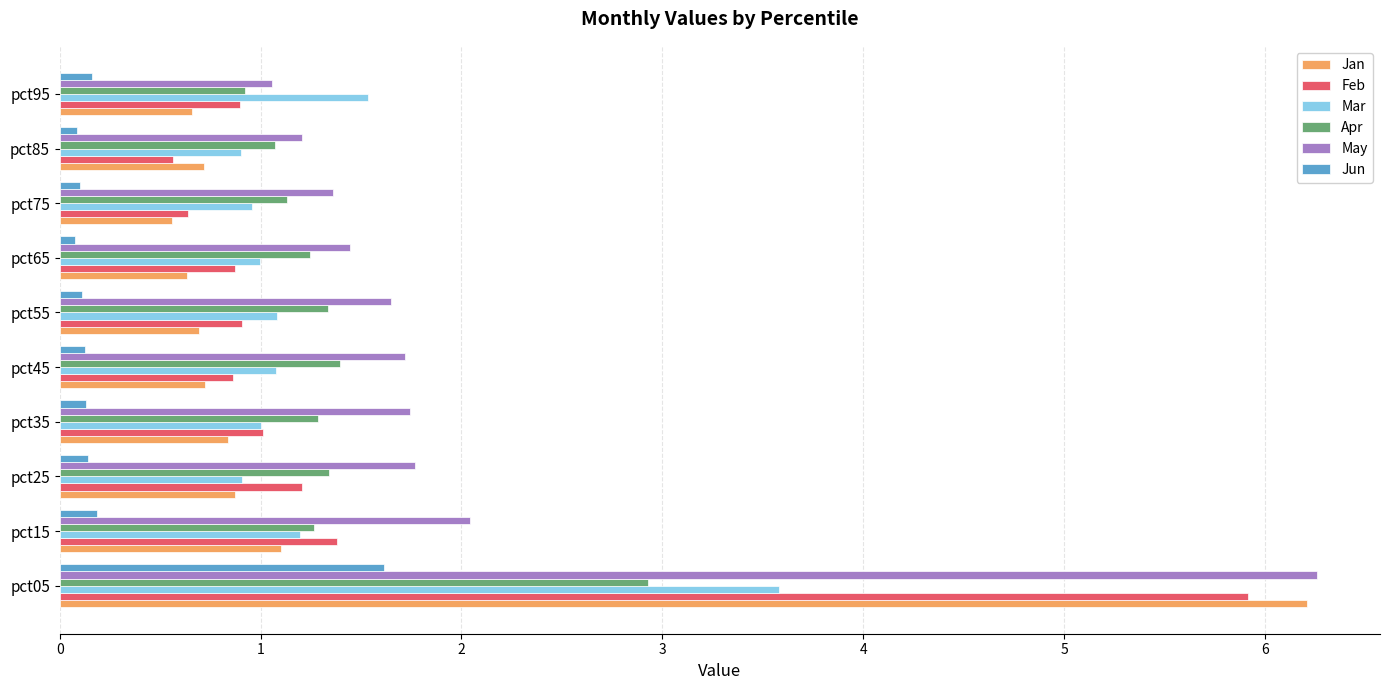

At which label does May reach its minimum?

pct95